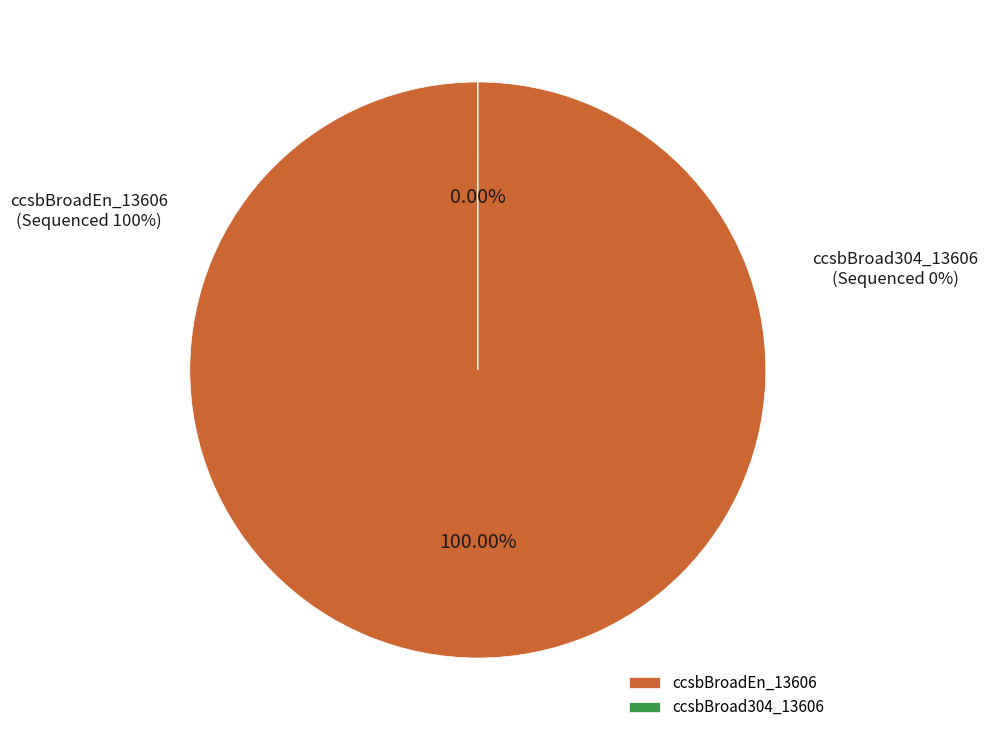

Count the number of slices in the pie.

2